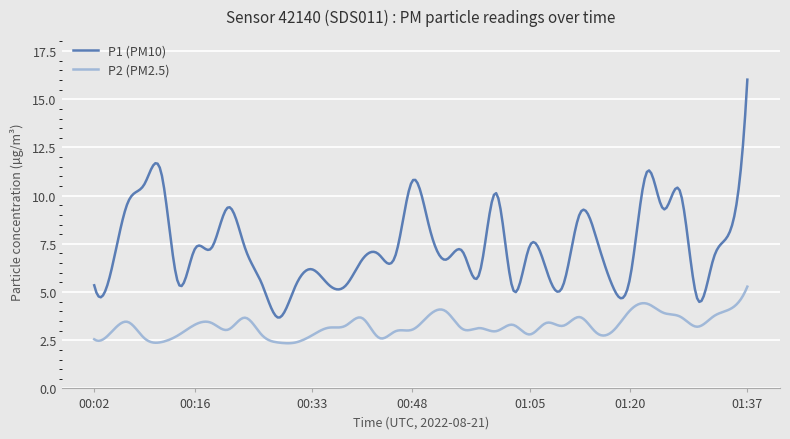

List the series in order of their overall mean, highest first.

P1 (PM10), P2 (PM2.5)